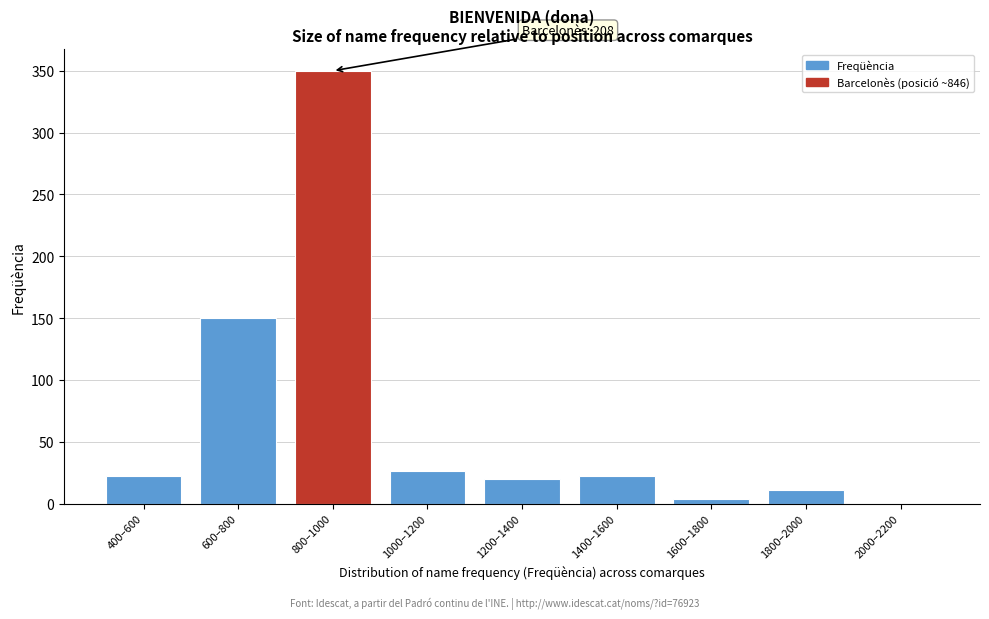

Reading right to left, list all the values displayed in this chart.

2000–2200=0	1800–2000=11	1600–1800=4	1400–1600=22	1200–1400=20	1000–1200=26	800–1000=350	600–800=150	400–600=22